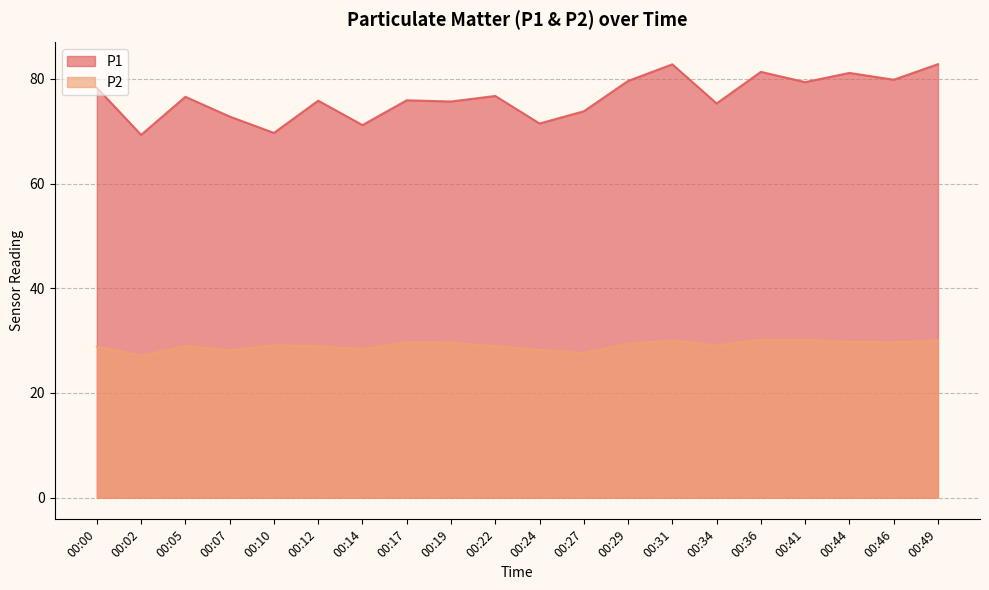

Does the chart have visible grid lines?

Yes